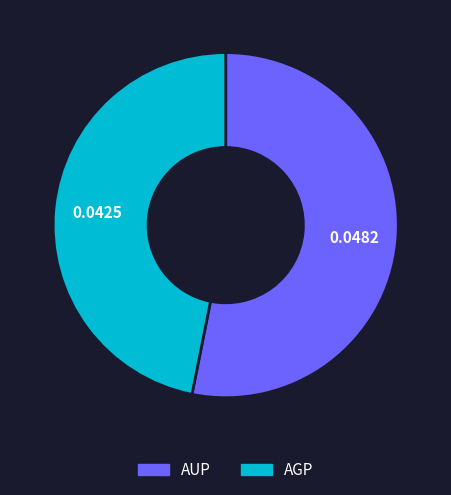

Is there a majority slice in this chart?

Yes